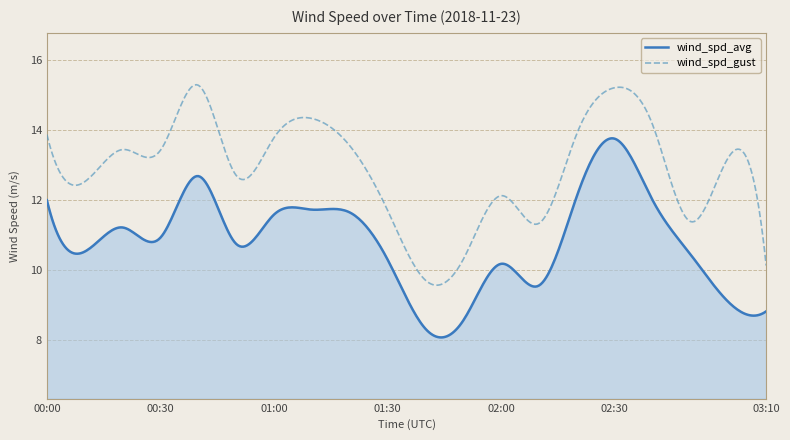

True or false: wind_spd_avg and wind_spd_gust intersect in this chart.

False